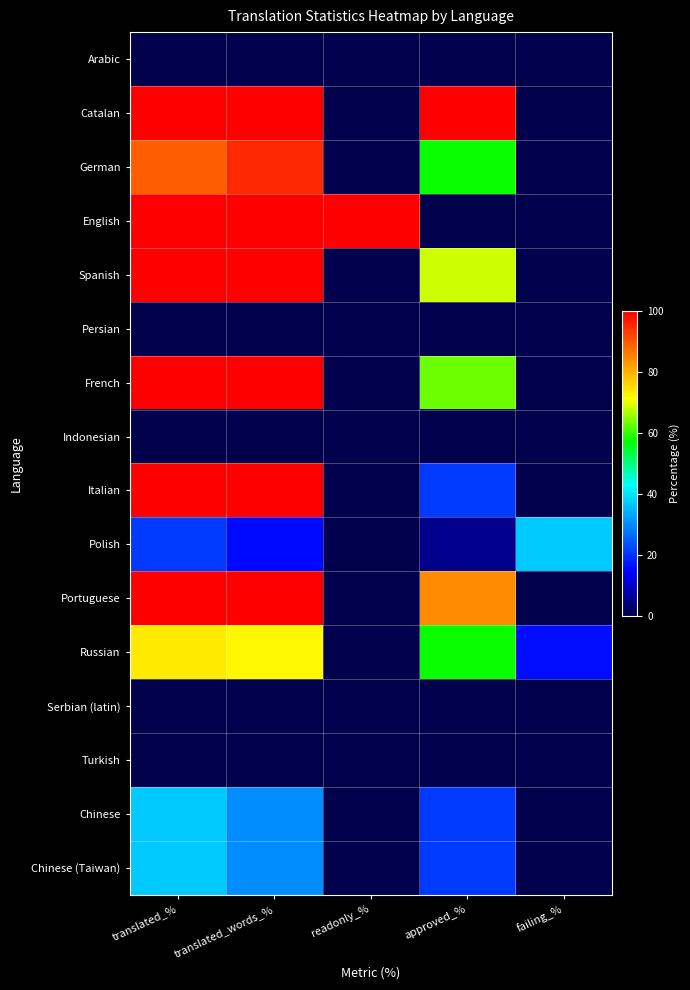

At how many categories does at least one series exceed 20?

5